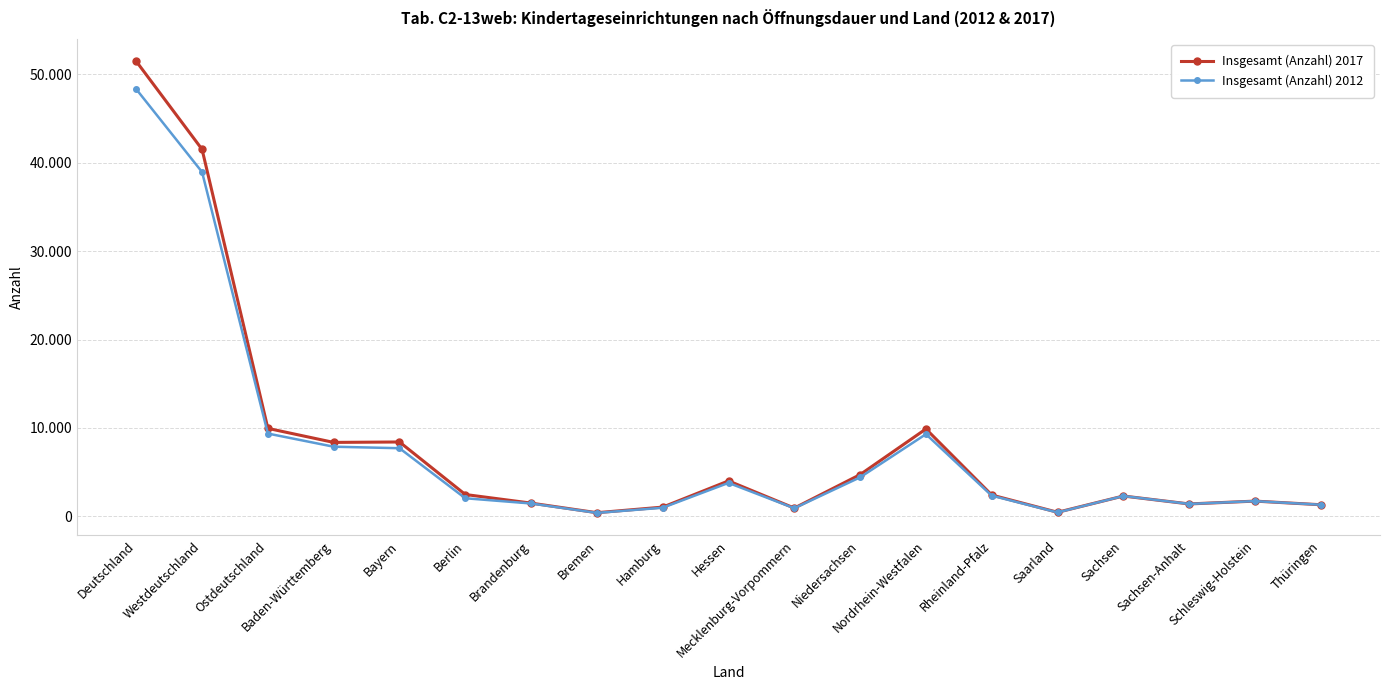

Reading left to right, extract all data points from this chart.

Insgesamt (Anzahl) 2017: Deutschland=51458	Westdeutschland=41504	Ostdeutschland=9954	Baden-Württemberg=8368	Bayern=8416	Berlin=2477	Brandenburg=1503	Bremen=419	Hamburg=1052	Hessen=4016	Mecklenburg-Vorpommern=941	Niedersachsen=4728	Nordrhein-Westfalen=9890	Rheinland-Pfalz=2418	Saarland=467	Sachsen=2305	Sachsen-Anhalt=1409	Schleswig-Holstein=1730	Thüringen=1319
Insgesamt (Anzahl) 2012: Deutschland=48308	Westdeutschland=38940	Ostdeutschland=9368	Baden-Württemberg=7881	Bayern=7711	Berlin=2052	Brandenburg=1461	Bremen=398	Hamburg=981	Hessen=3790	Mecklenburg-Vorpommern=922	Niedersachsen=4420	Nordrhein-Westfalen=9299	Rheinland-Pfalz=2347	Saarland=449	Sachsen=2305	Sachsen-Anhalt=1409	Schleswig-Holstein=1730	Thüringen=1319